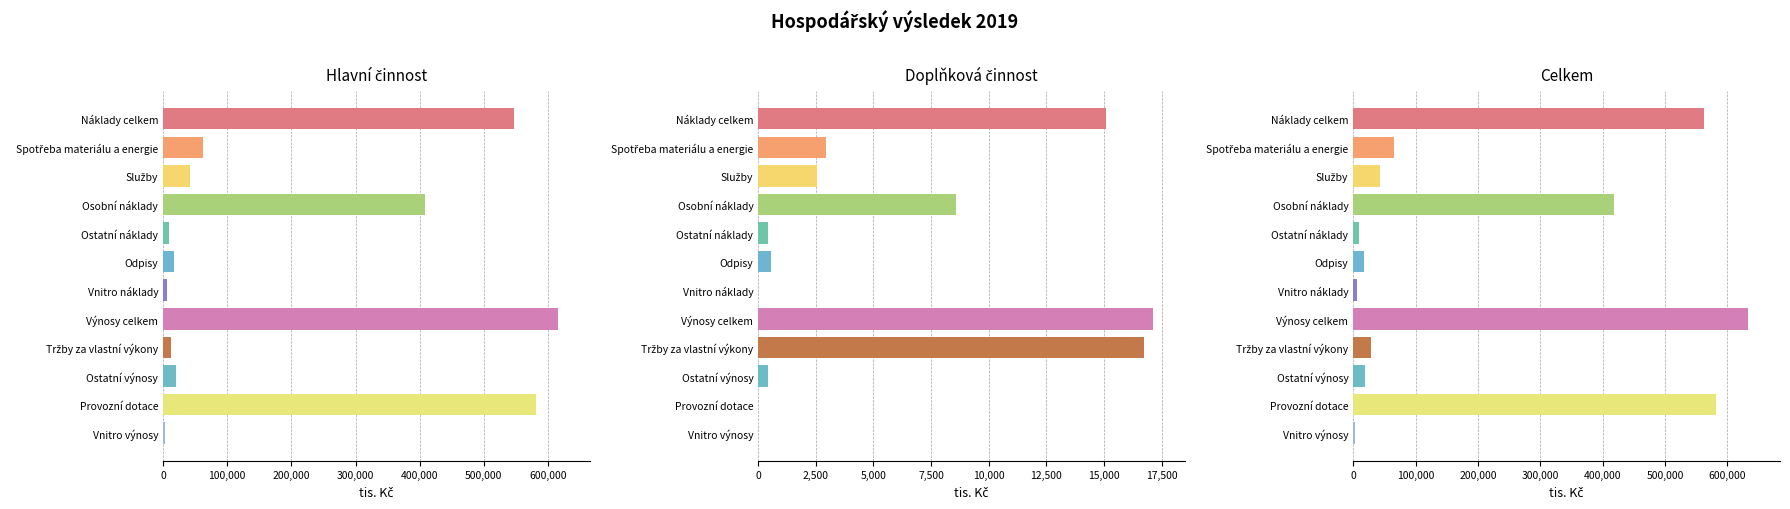

What is the label of the 6th bar from the right?

Vnitro náklady